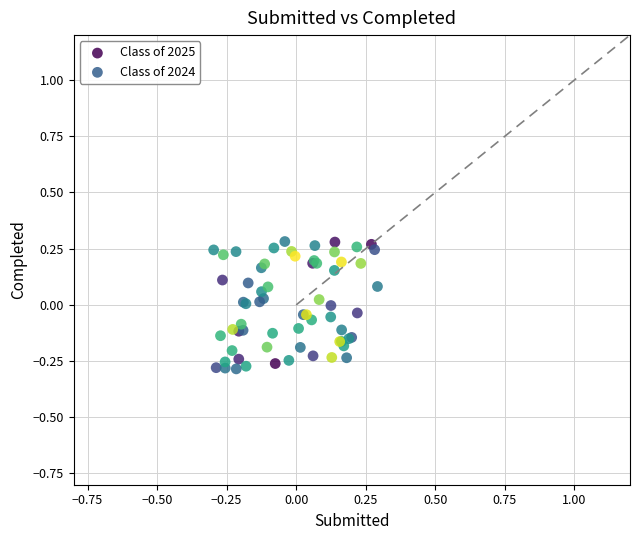

Which series reaches the maximum Y coordinate?

Class of 2025